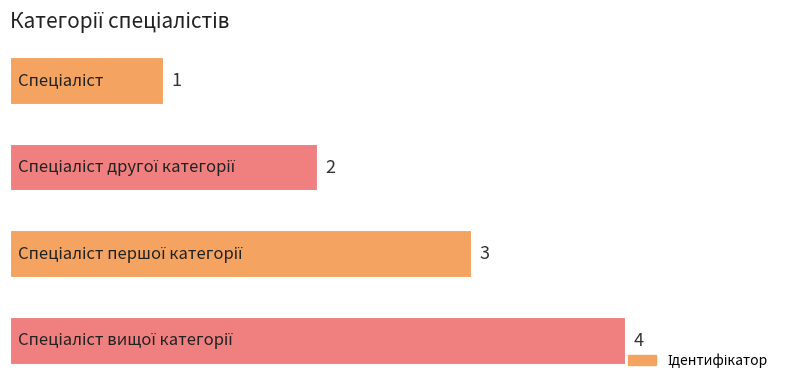

What is the maximum value shown in the chart?

4